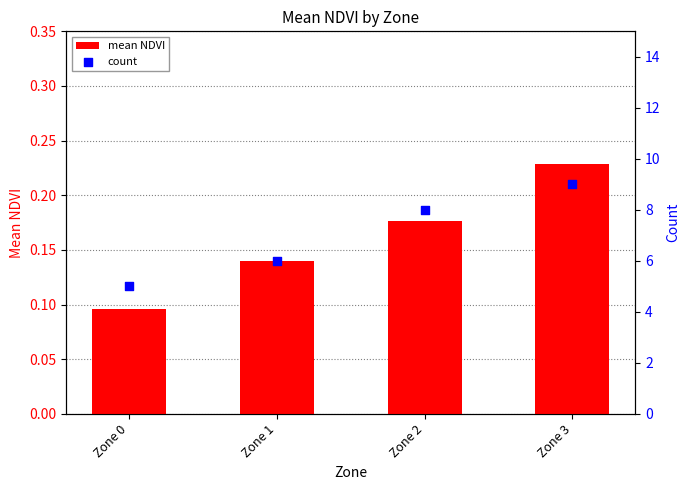

Which series has the largest total across all categories?

count